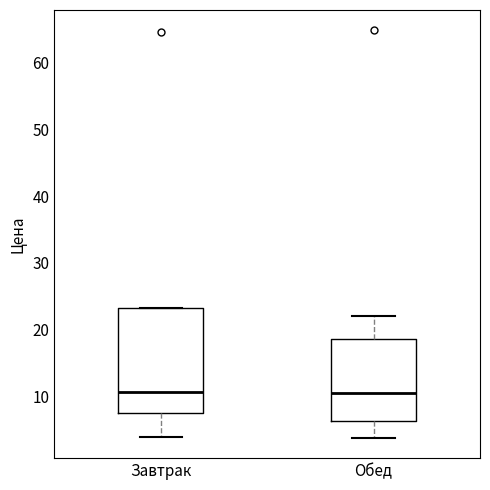

Where does the lower whisker of the box for Завтрак end on the y-axis? The values are not printed on the chart, so give them approximately, as read against the axis.

4